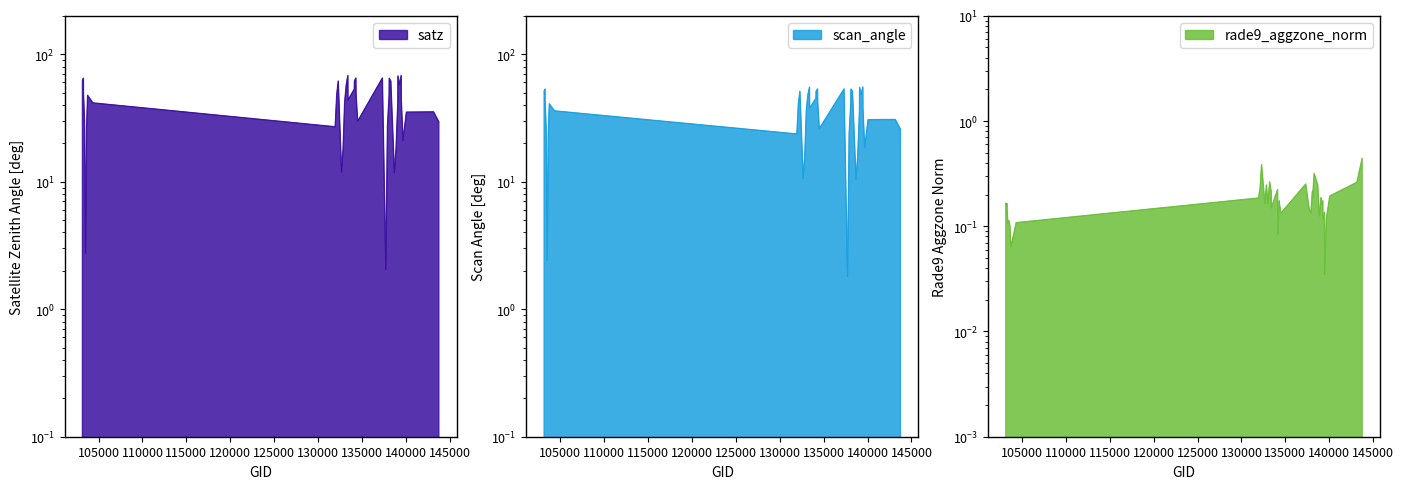

True or false: scan_angle and rade9_aggzone_norm intersect in this chart.

False